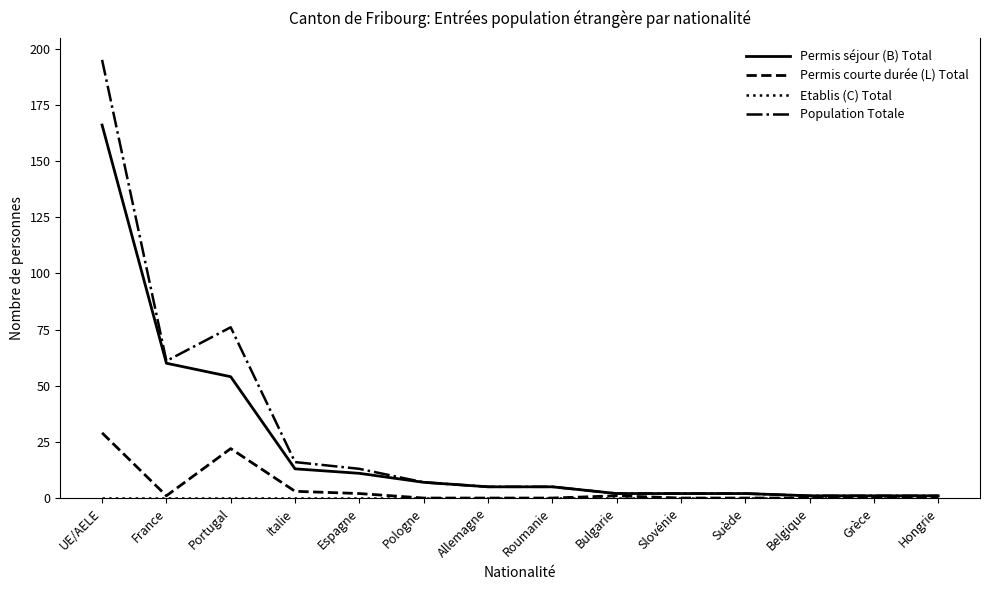

What is the difference between the highest and lowest values at Espagne?

13